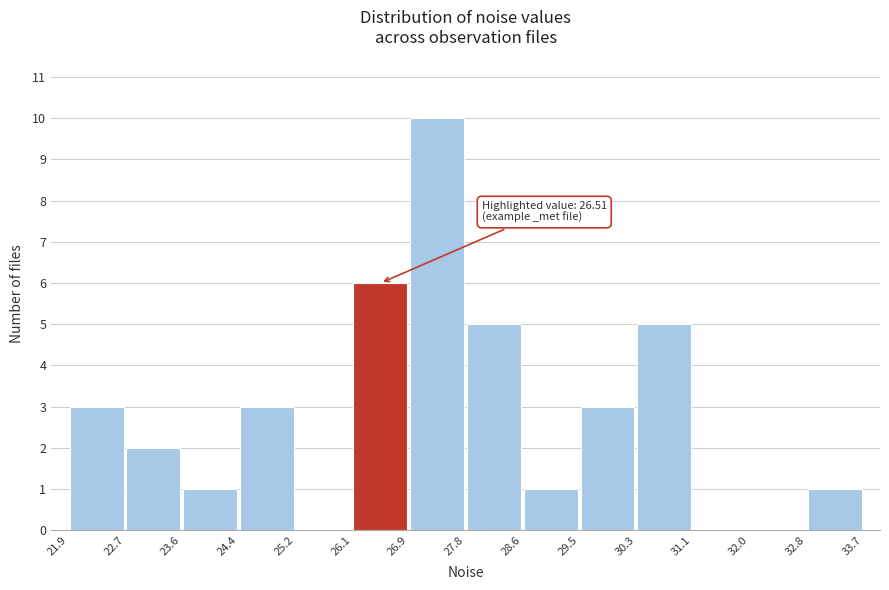

Over which range of the x-axis is the bar tallest?

26.9 to 27.8